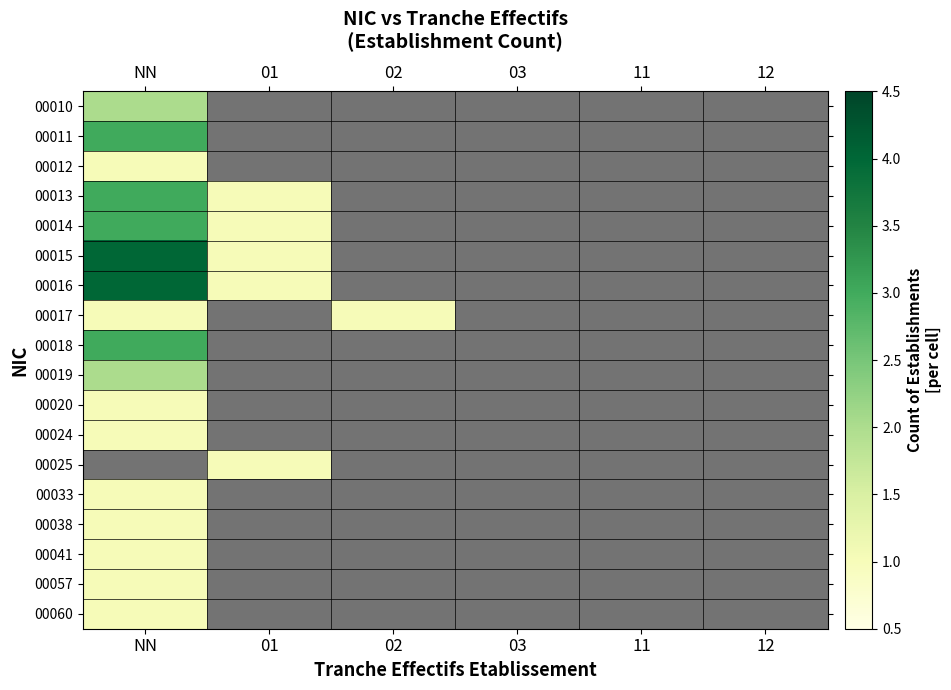

The 00014 series shows 0.2 at 02. True or false?

False